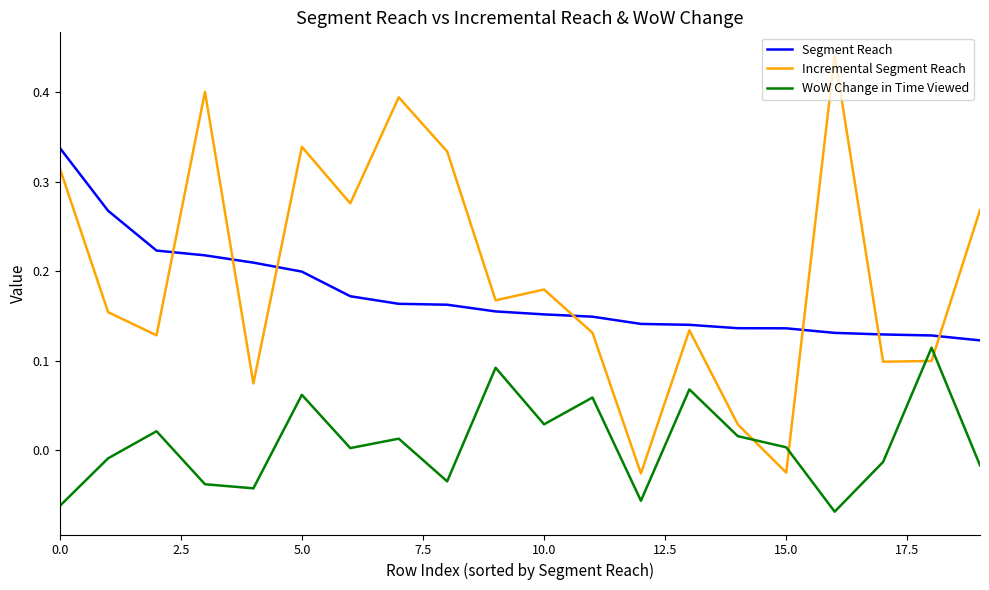

True or false: Incremental Segment Reach and WoW Change in Time Viewed cross at least once.

True